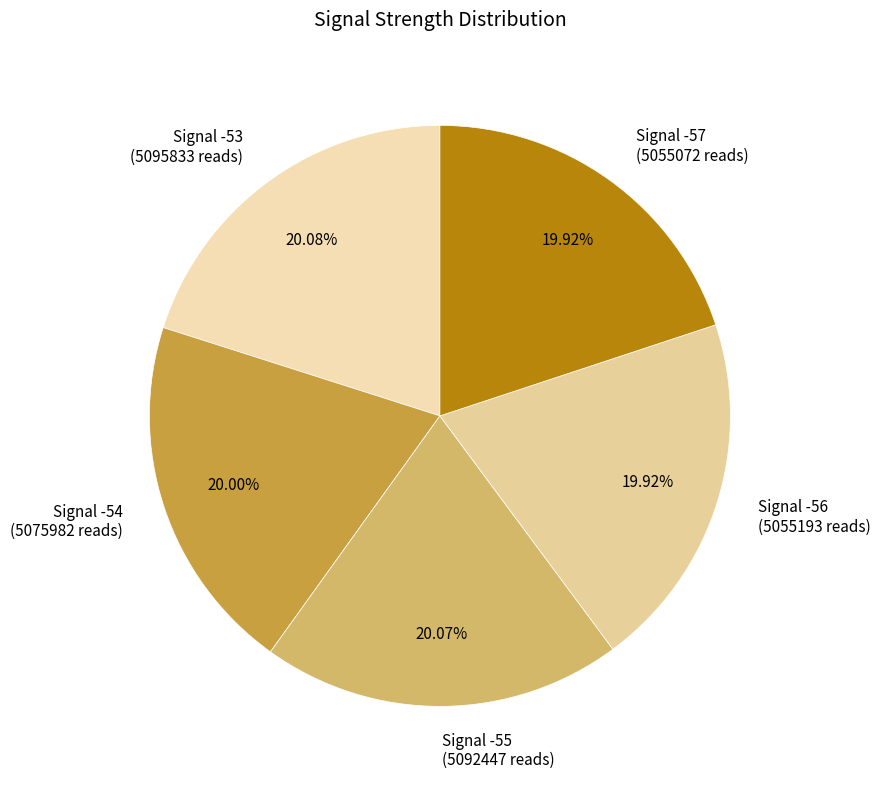

Is Signal -54 the majority of the pie?

No